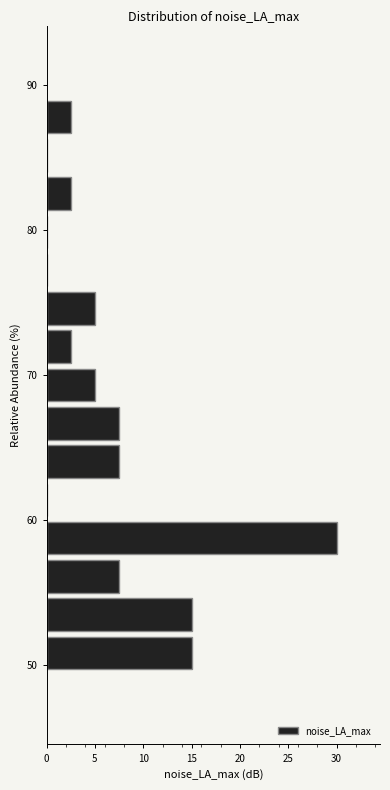

Read against the y-axis, roughly where is the centre of the longest bar?

59